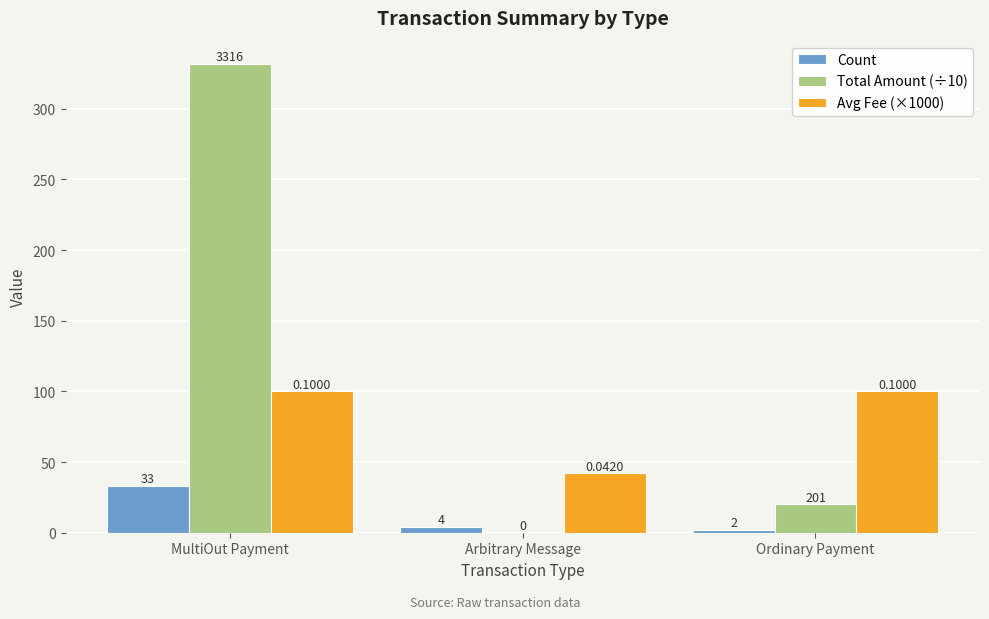

Is the value of Total Amount (÷10) at Ordinary Payment greater than the value of Count at Ordinary Payment?

Yes